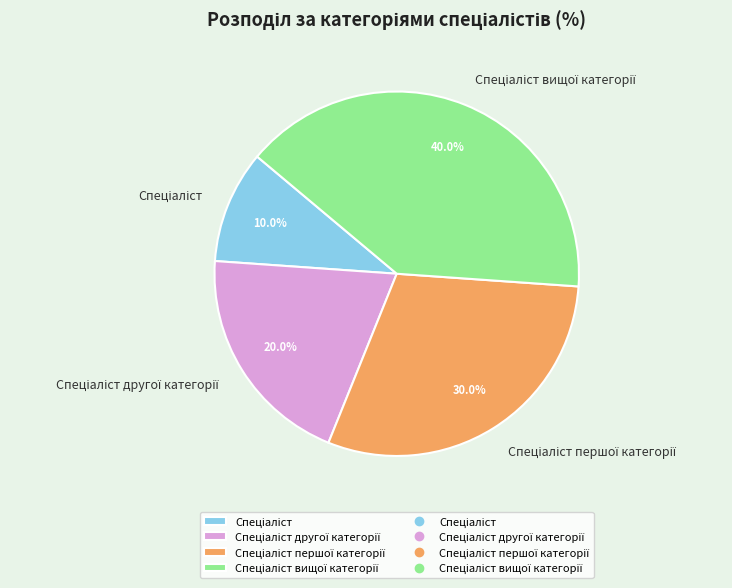

Count the number of slices in the pie.

4